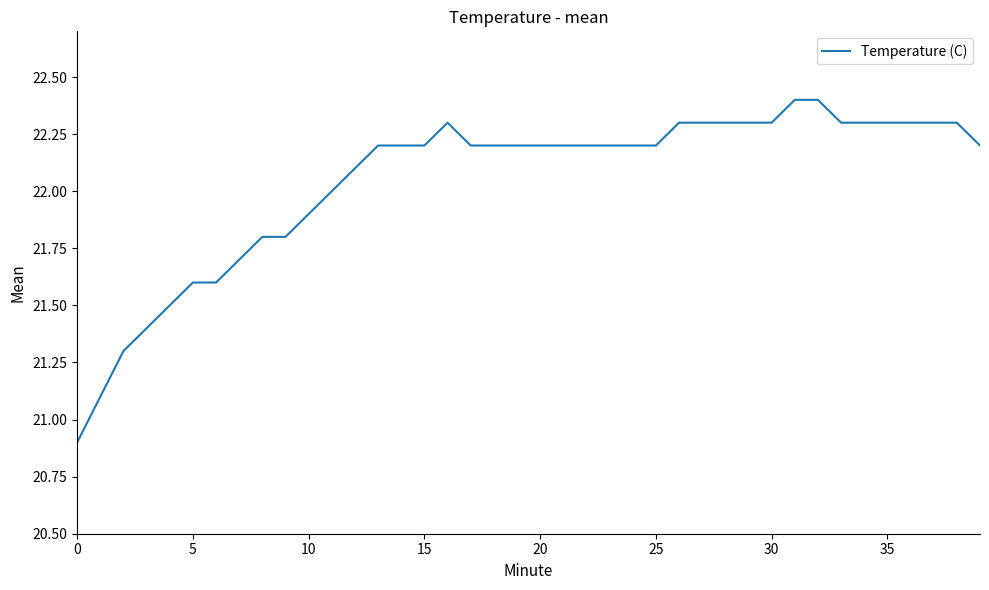

What is the minimum value shown in the chart?

20.9